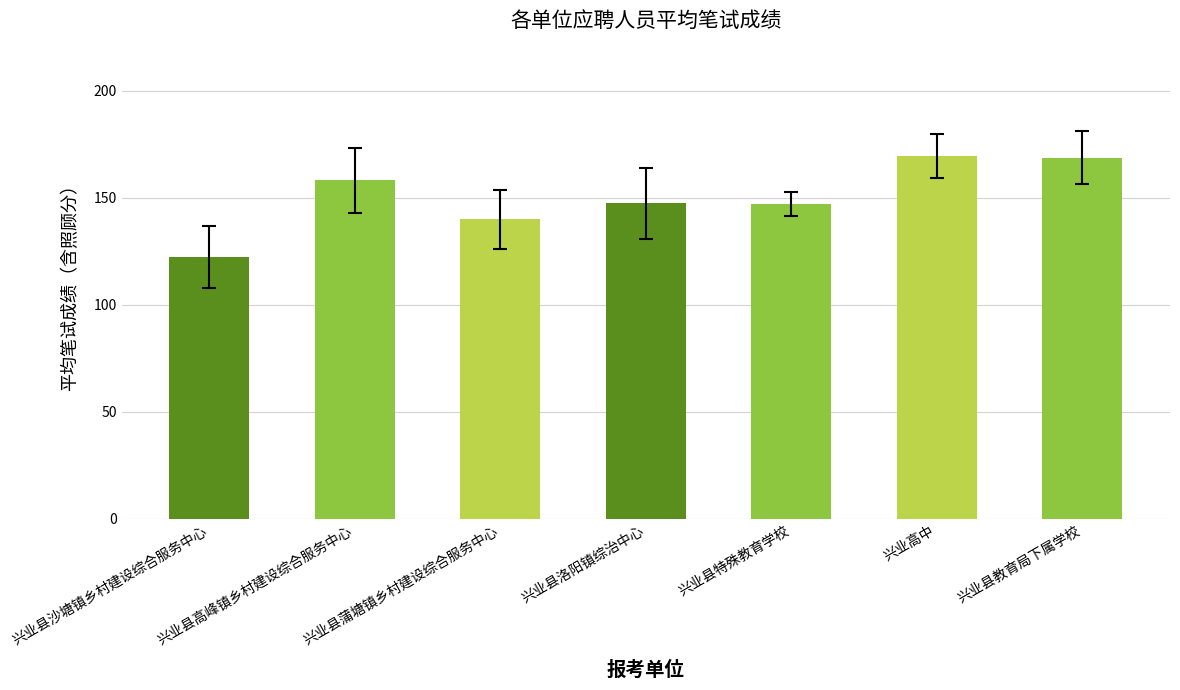

Where does the data first go above 147?

兴业县高峰镇乡村建设综合服务中心